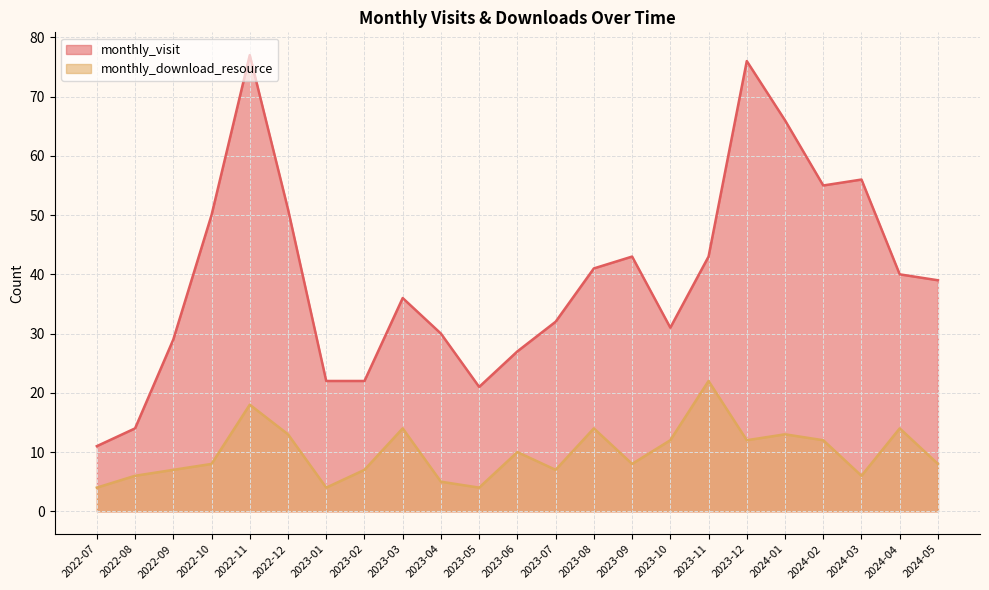

What is the average value of the monthly_download_resource series?

10